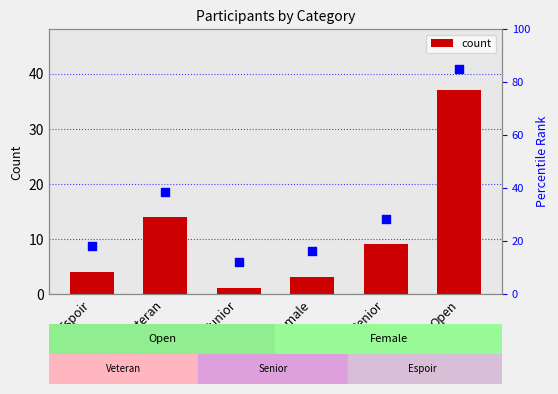

What is the ratio of the value at Open to the value at Veteran?

2.6